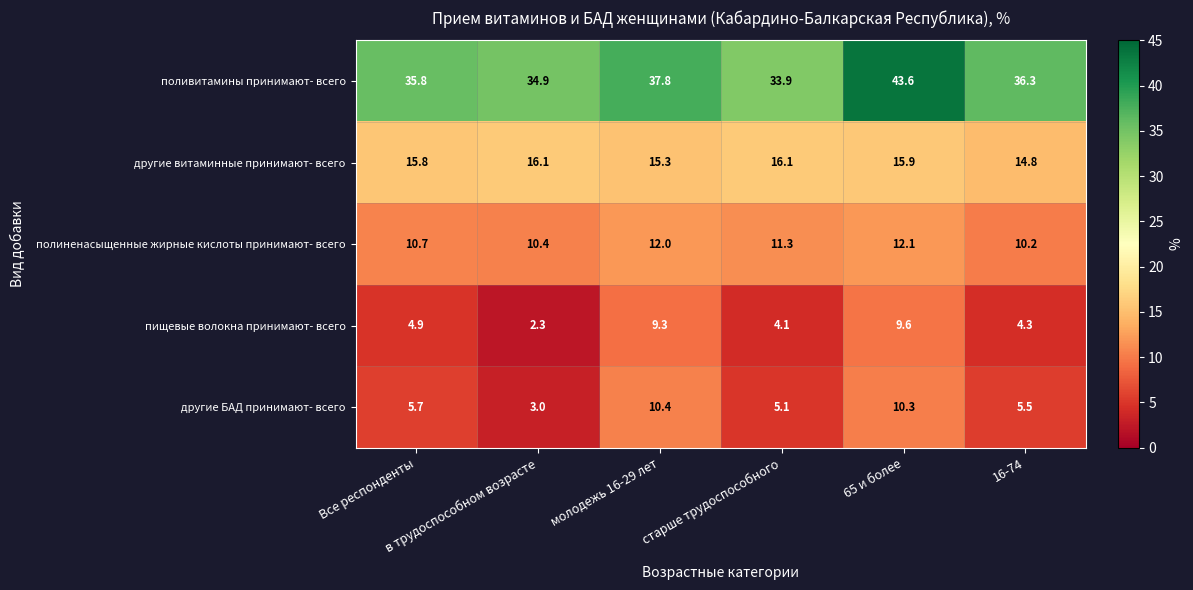

List the series in order of their peak value, highest first.

поливитамины принимают- всего, другие витаминные принимают- всего, полиненасыщенные жирные кислоты принимают- всего, другие БАД принимают- всего, пищевые волокна принимают- всего